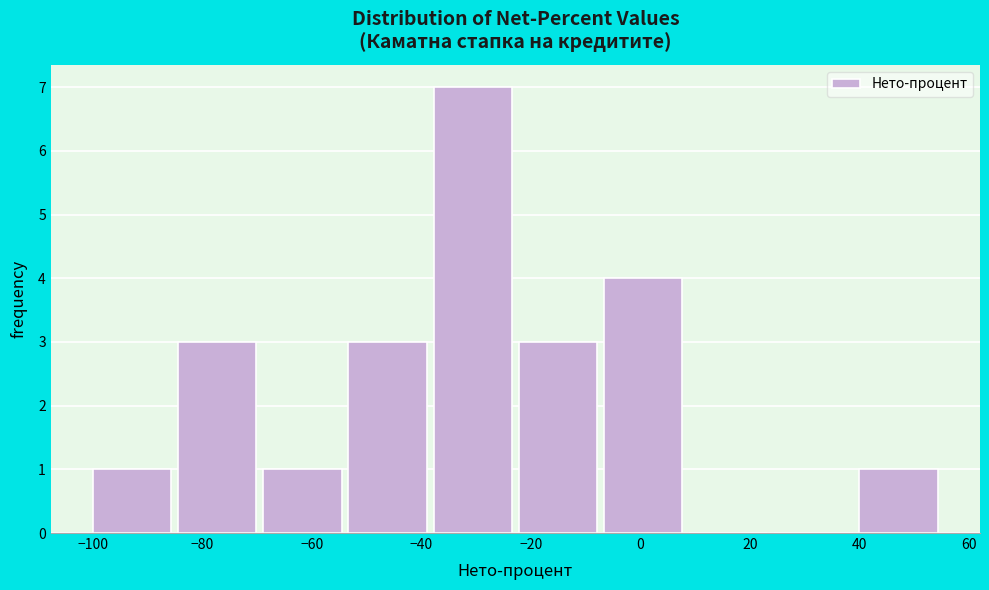

Over which range of the x-axis is the bar tallest?

-38 to -22